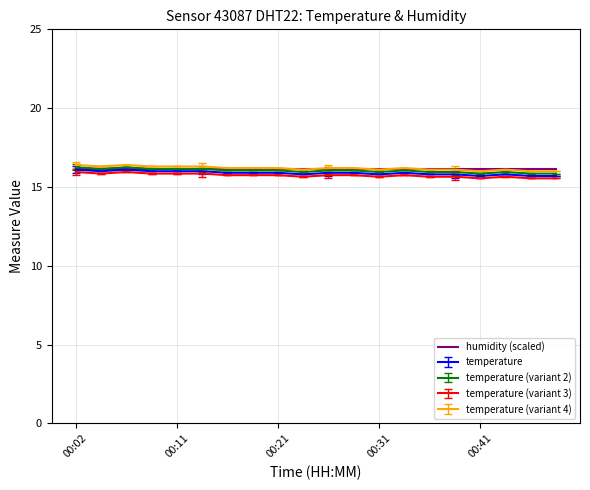

What is the maximum value shown in the chart?

16.4